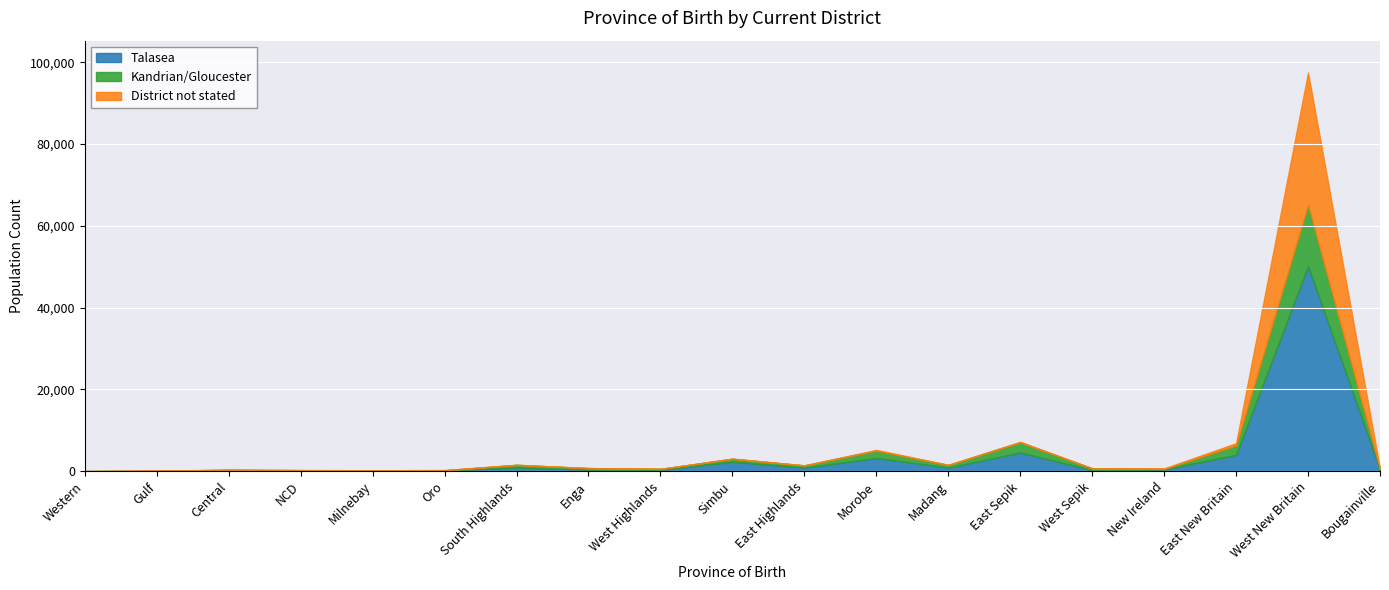

Which series changed the most between Central and Morobe?

Talasea